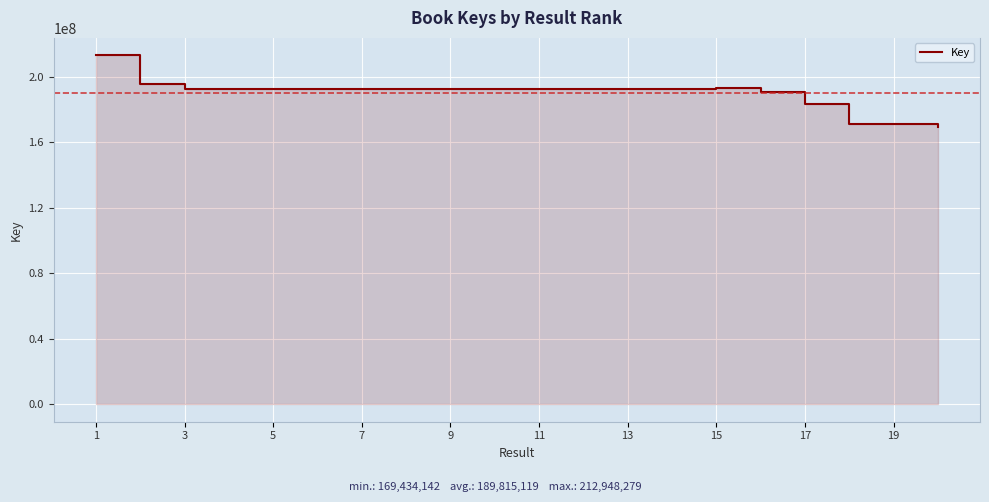

What is the greatest value displayed?

212948279